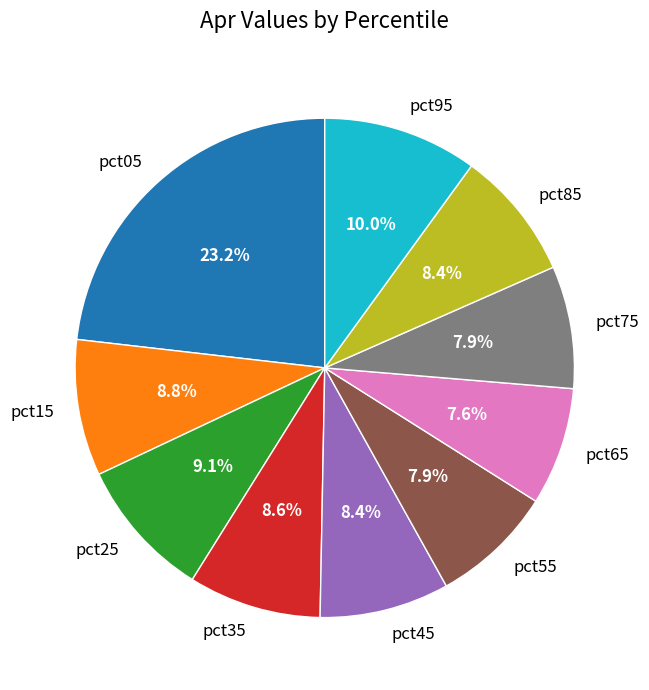

How many segments does this pie chart have?

10